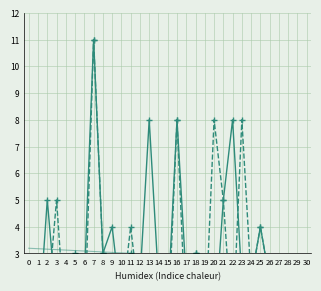

At which label does Exact lossen first exceed 1?

1